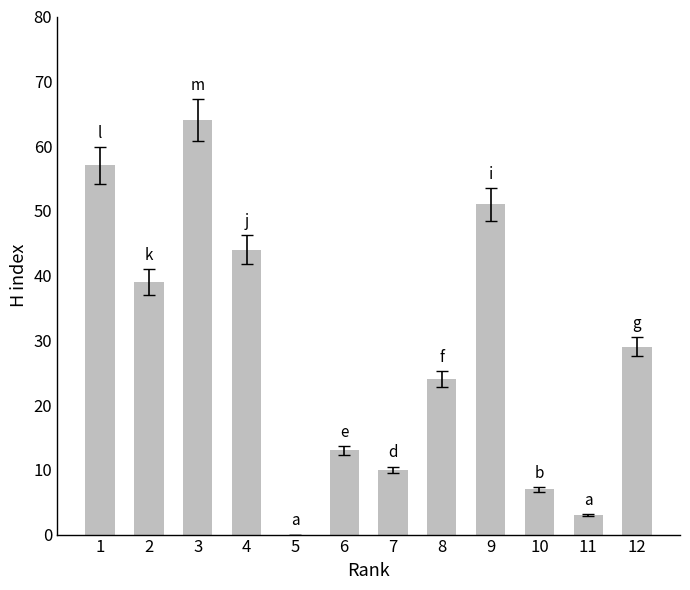

What is the difference between the values at 9 and 12?

22